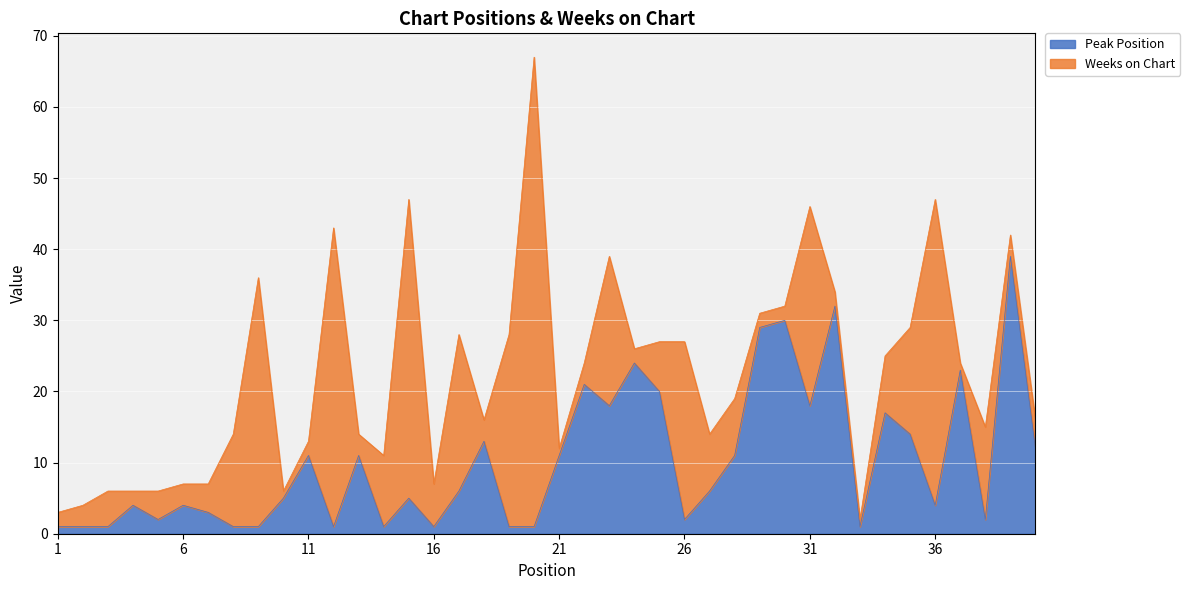

True or false: the data shows 9 at 31.

False